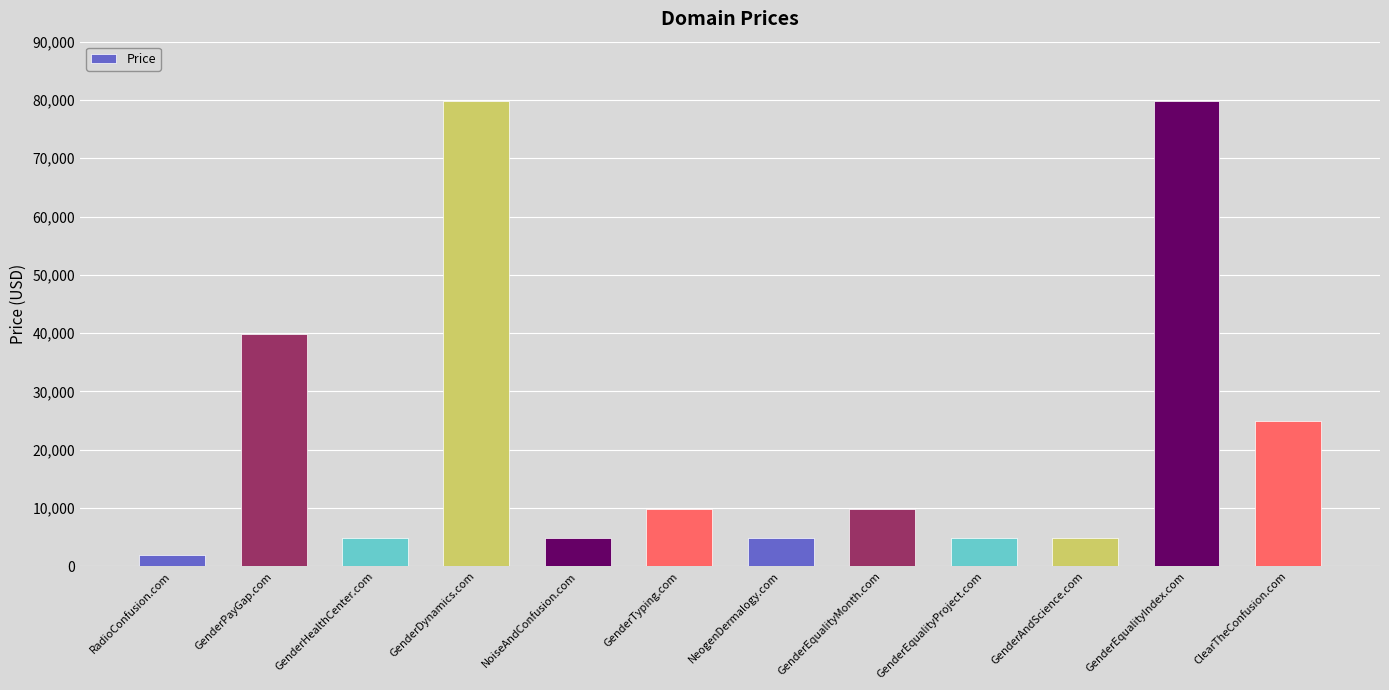

Approximately how many times larger is the value at GenderPayGap.com compared to GenderHealthCenter.com?

8.2